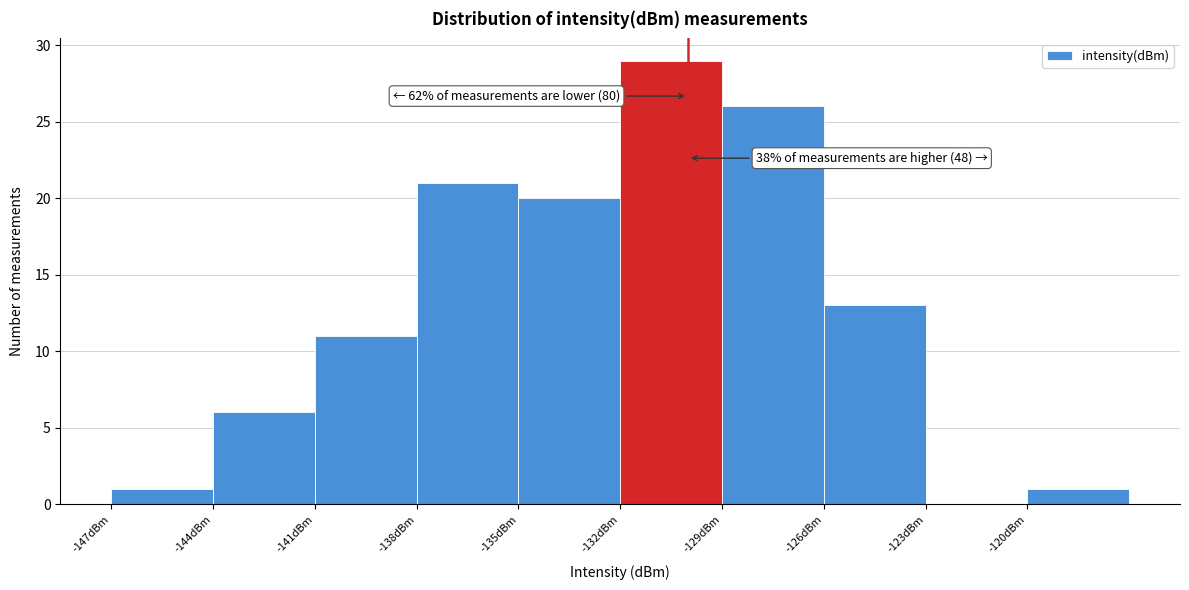

Which range on the x-axis has the tallest bar?

-132 to -129